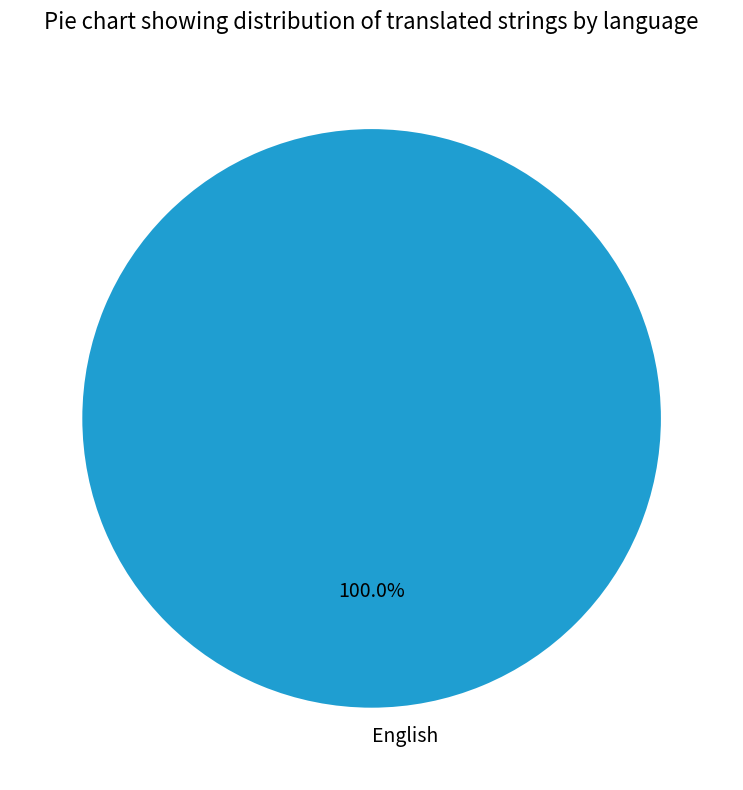

Does any single category account for the majority?

Yes